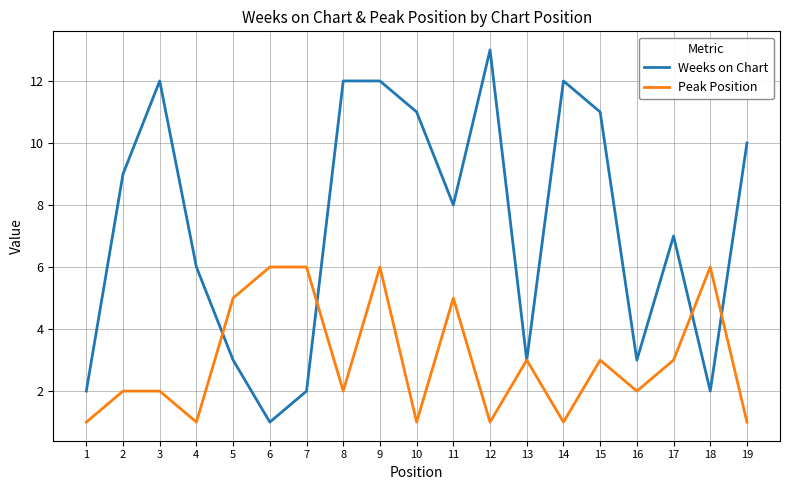

The value of Weeks on Chart at 15 is 15. True or false?

False